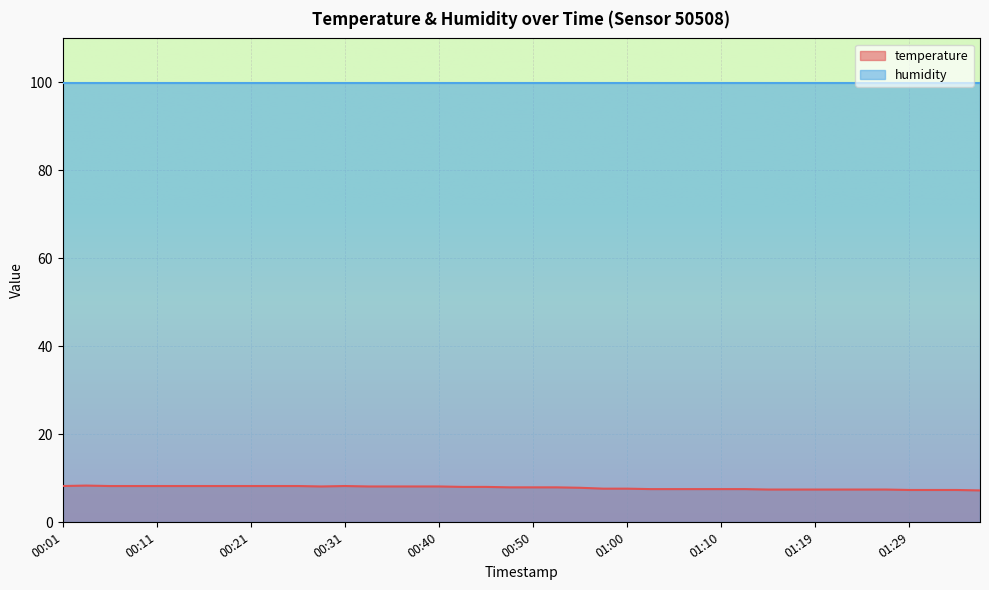

Rank the categories by value from lowest to highest.

01:36, 01:29, 01:31, 01:34, 01:14, 01:17, 01:19, 01:22, 01:24, 01:27, 01:02, 01:05, 01:07, 01:10, 01:12, 00:57, 01:00, 00:55, 00:48, 00:50, 00:53, 00:43, 00:45, 00:28, 00:33, 00:36, 00:38, 00:40, 00:01, 00:06, 00:09, 00:11, 00:14, 00:16, 00:18, 00:21, 00:23, 00:26, 00:31, 00:04